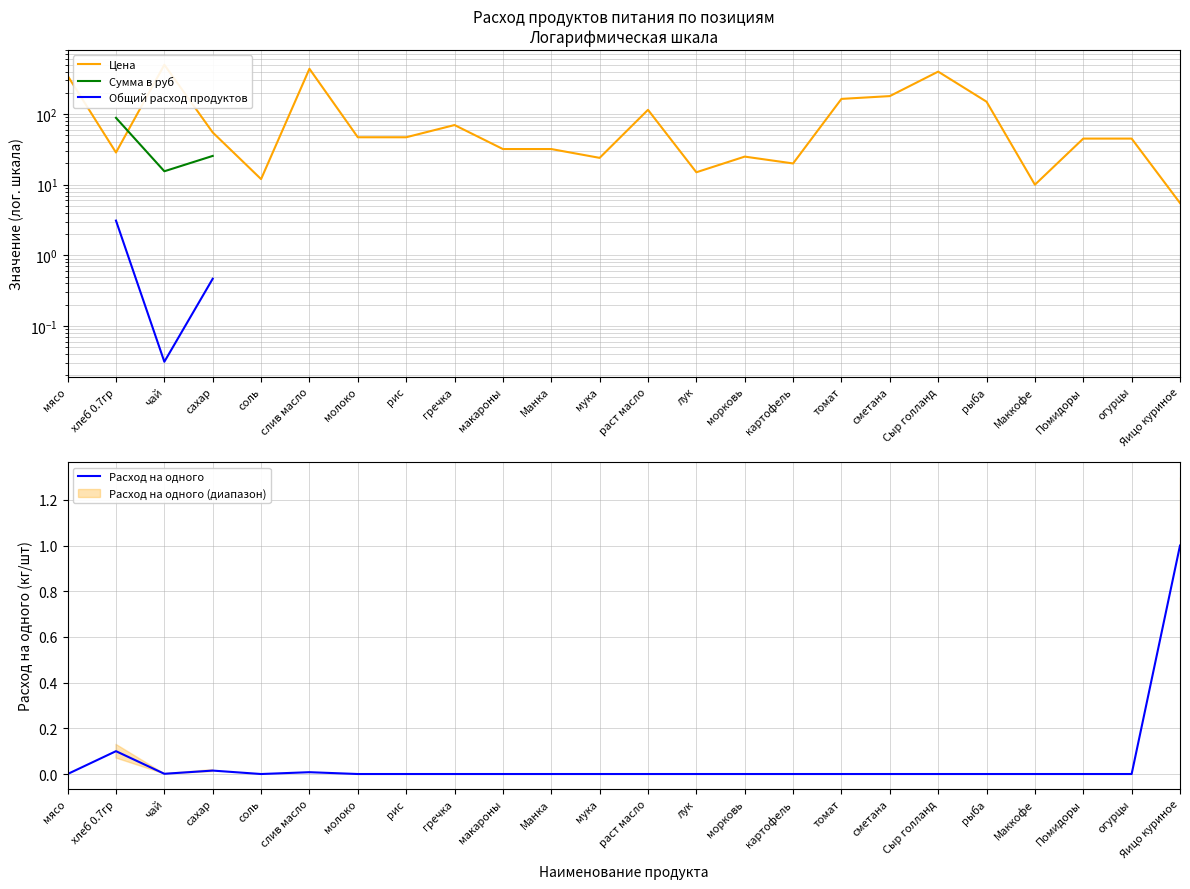

True or false: Общий расход продуктов and Сумма в руб cross at least once.

False